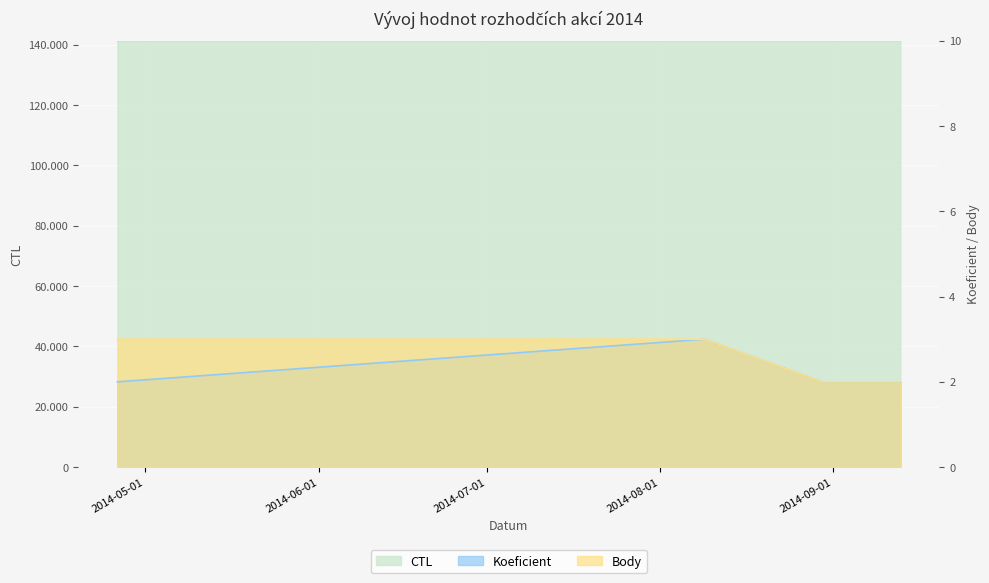

Rank the categories by Koeficient value from highest to lowest.

2014-08-09, 2014-04-26, 2014-08-30, 2014-09-13